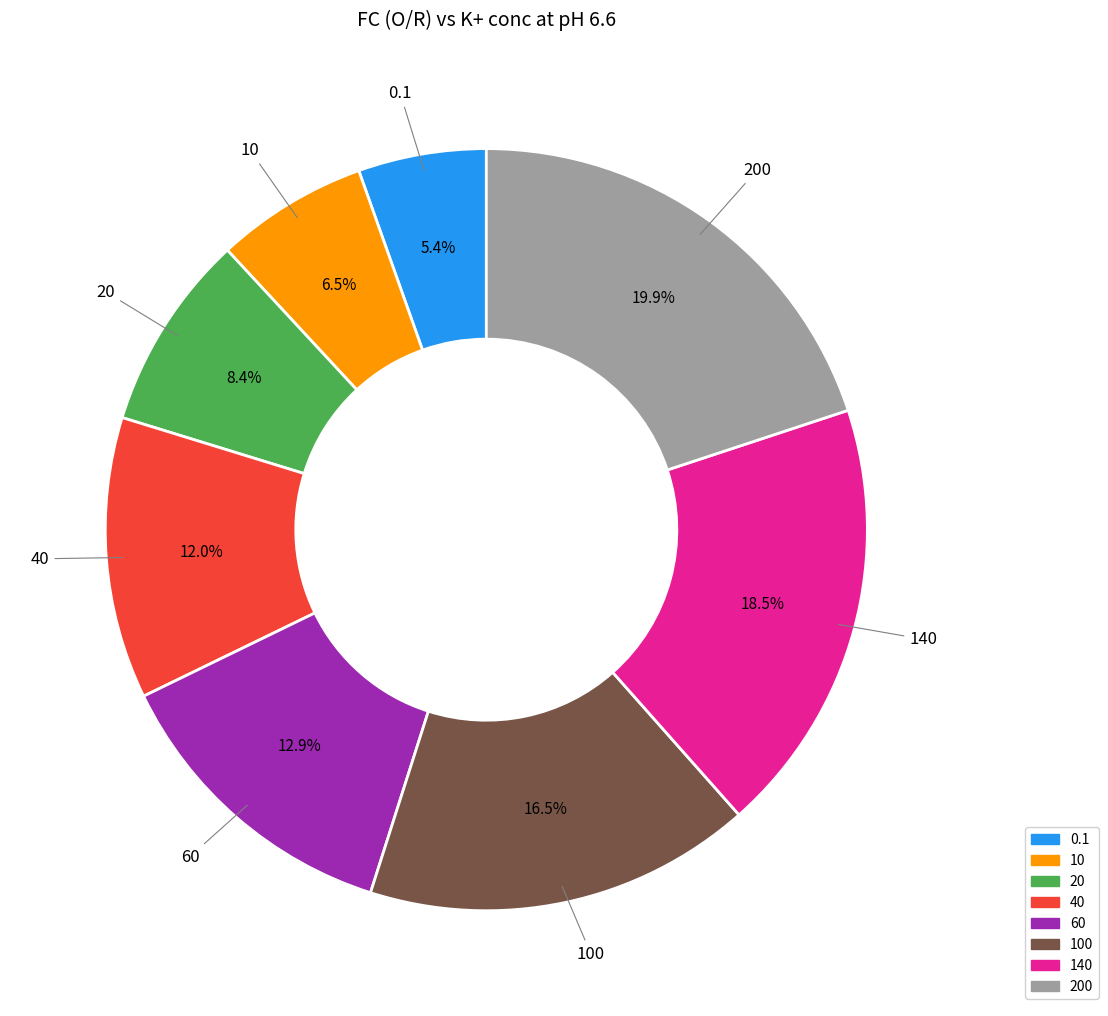

How many slices are in this pie chart?

8